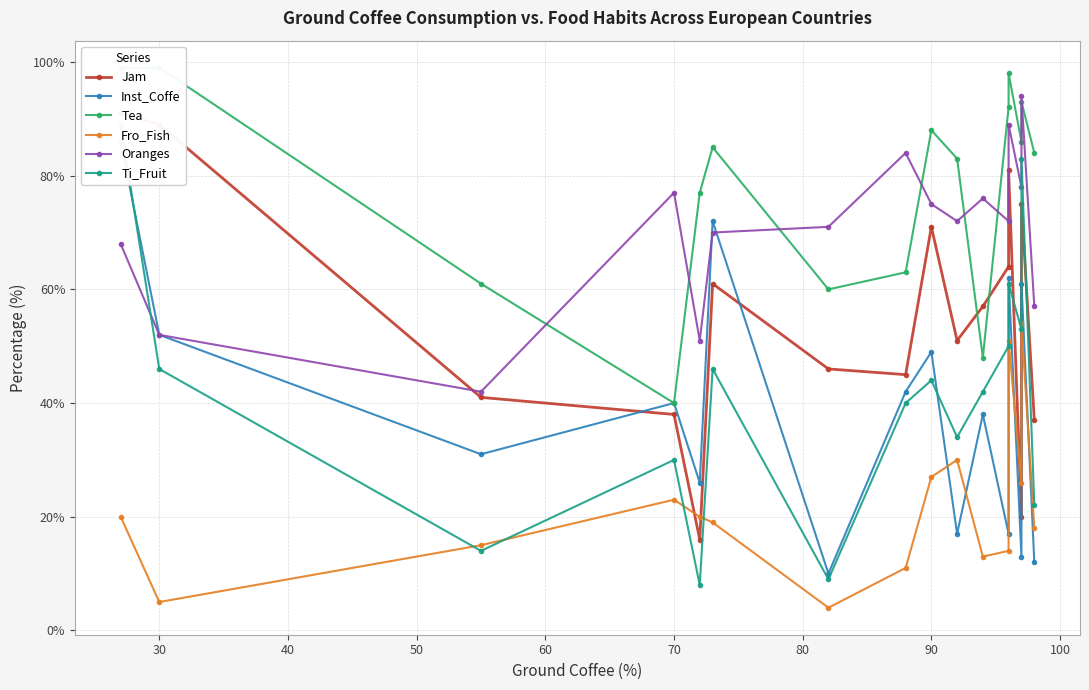

How many values in the Inst_Coffe series are below 40?

8